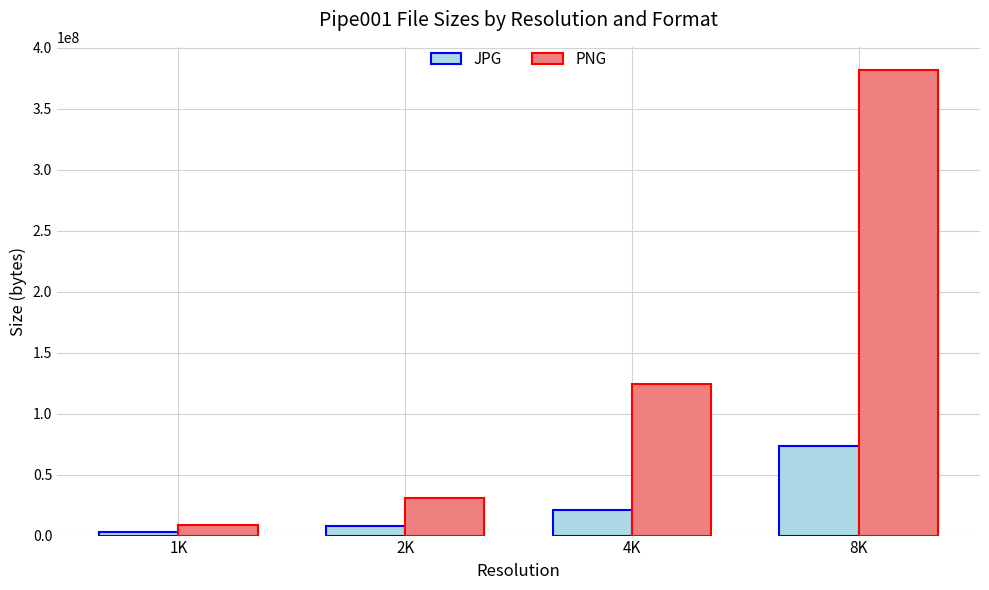

At how many categories does at least one series exceed 282062530?

1